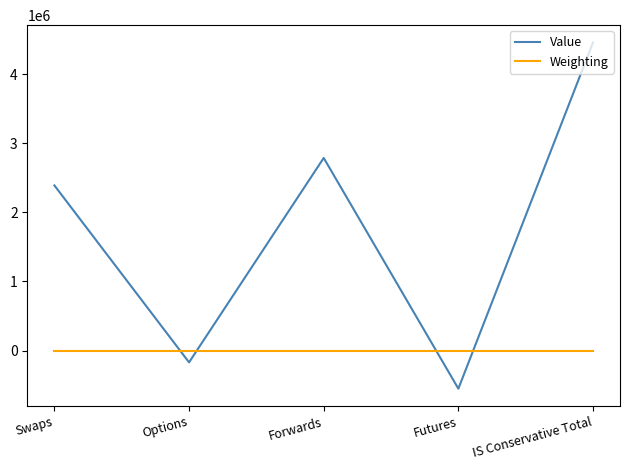

Is it true that Weighting equals -0.0 at Futures?

True